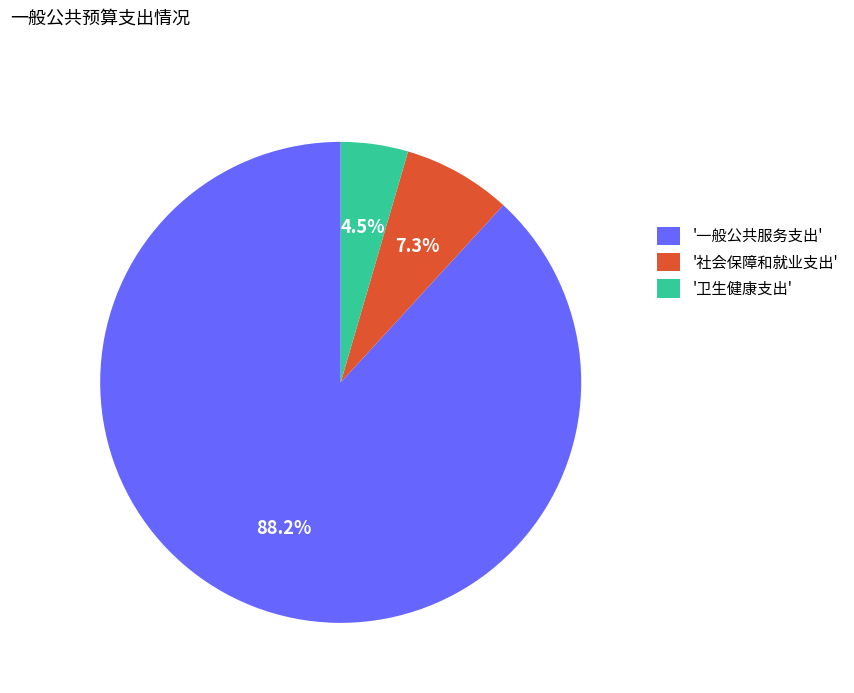

Between '一般公共服务支出' and '社会保障和就业支出', which is larger?

'一般公共服务支出'